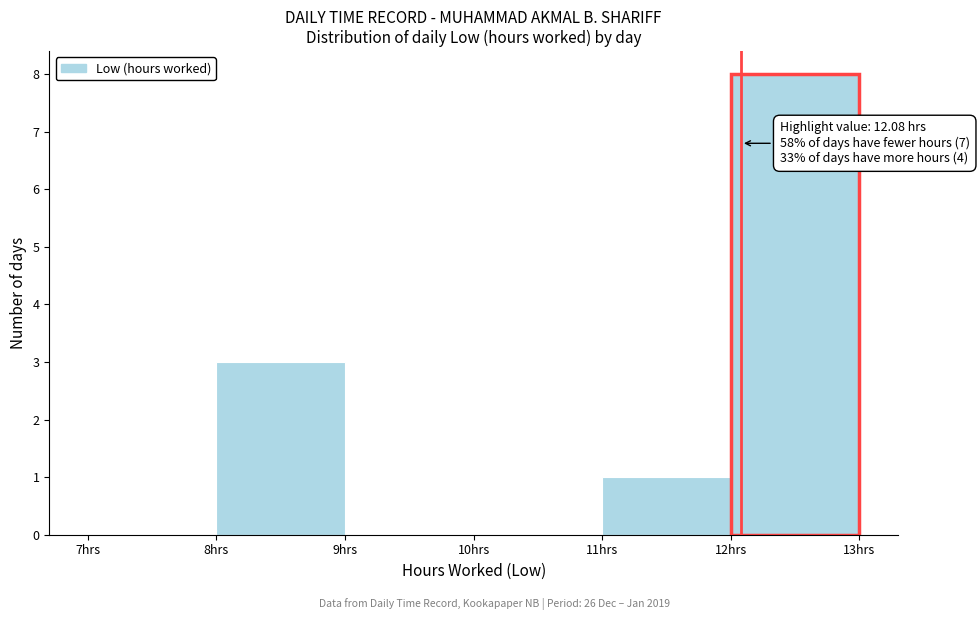

Which range on the x-axis has the tallest bar?

12 to 13